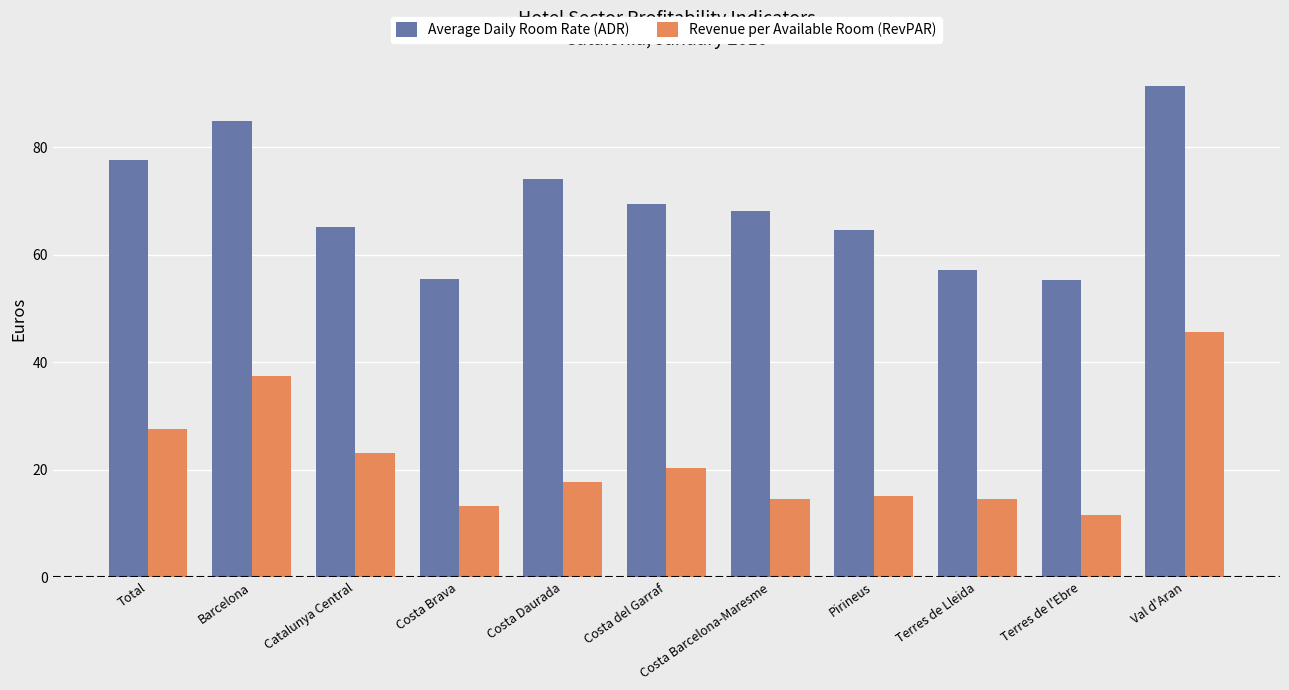

Does the chart contain stacked bars?

No